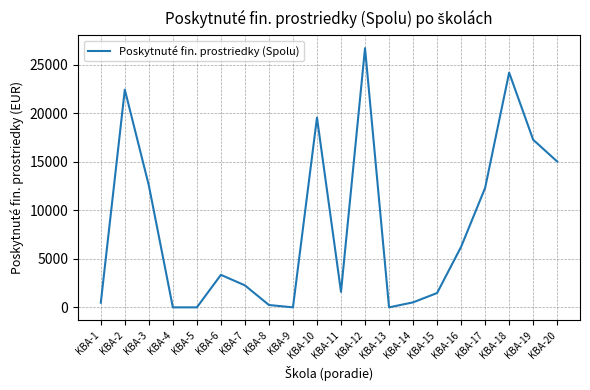

At which category does the chart reach its peak across all series?

KBA-12